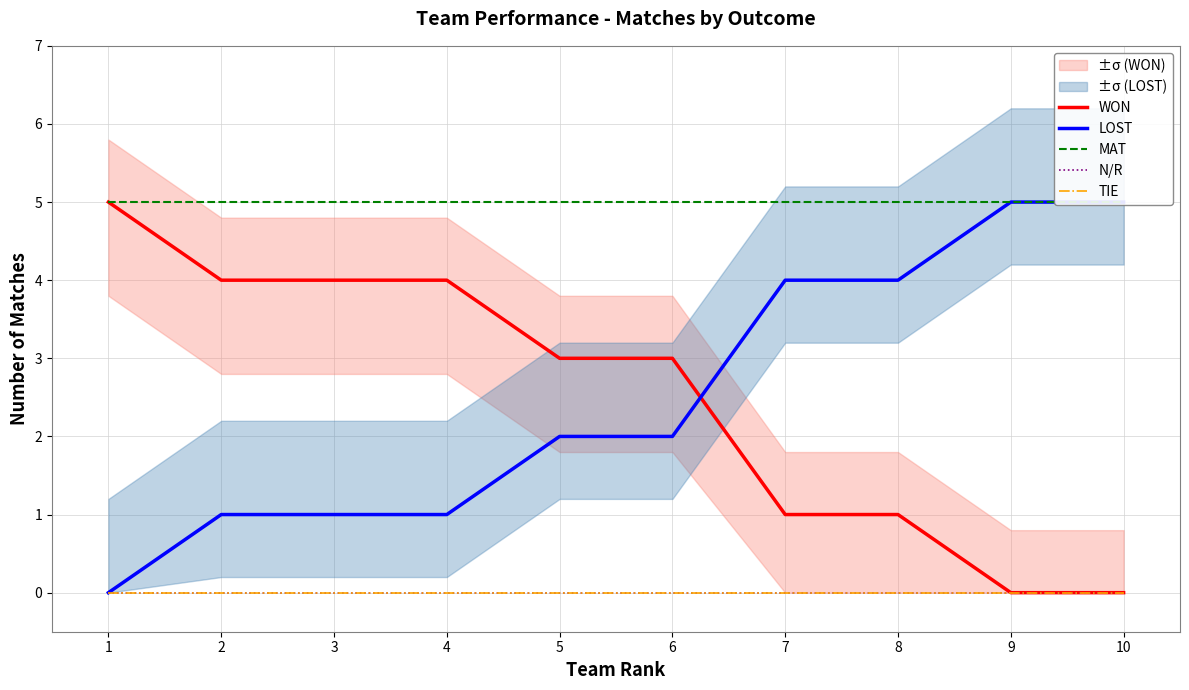

Where do LOST and WON first cross each other?

6 and 7